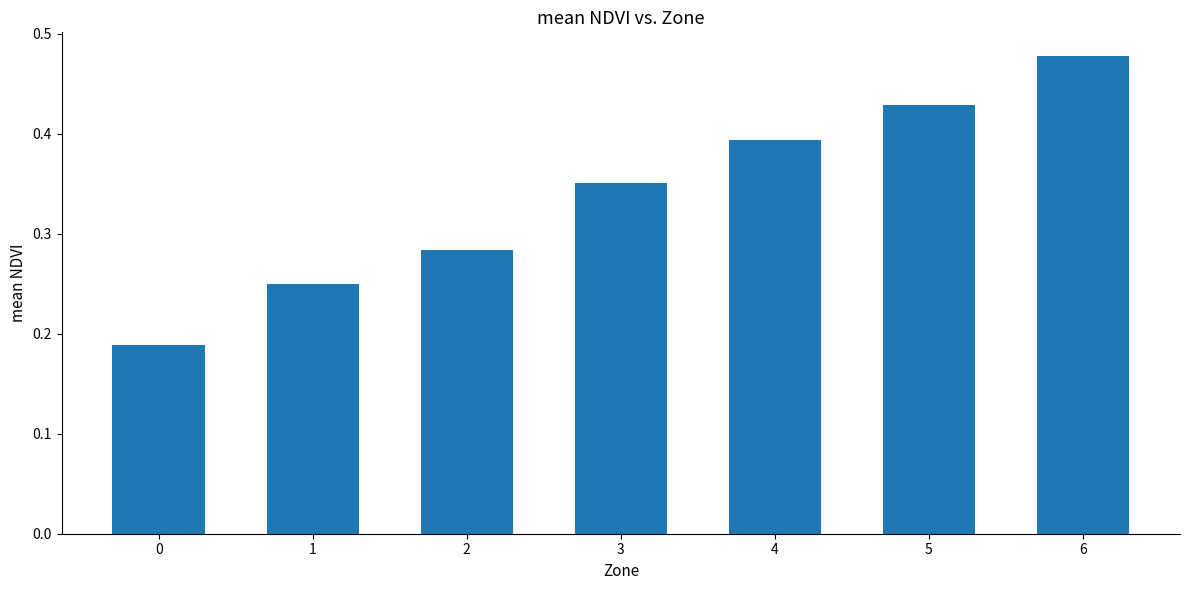

What is the sum of the values at 4 and 1?

0.6